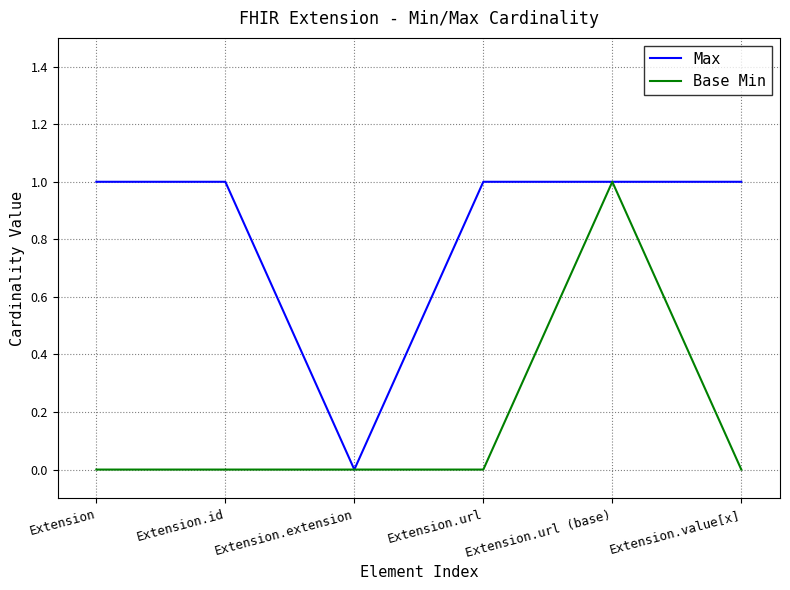

What position from the right is Extension?

6